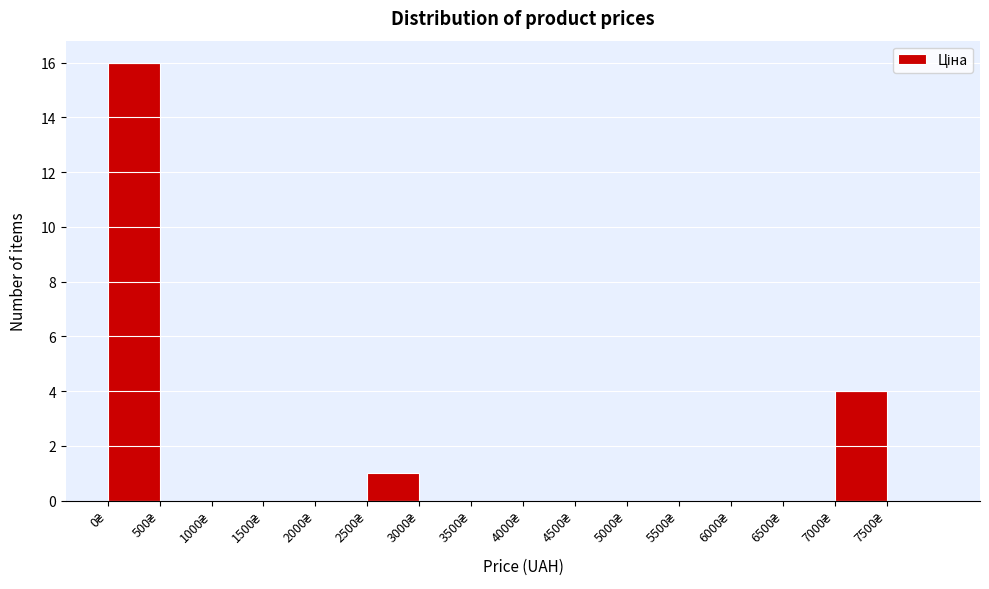

Reading left to right, list every bar in this chart as the range it spans on the x-axis followed by its height. The values are not printed on the chart, so give them approximately, as read against the axis.

0 to 500: 16
500 to 1000: 0
1000 to 1500: 0
1500 to 2000: 0
2000 to 2500: 0
2500 to 3000: 1
3000 to 3500: 0
3500 to 4000: 0
4000 to 4500: 0
4500 to 5000: 0
5000 to 5500: 0
5500 to 6000: 0
6000 to 6500: 0
6500 to 7000: 0
7000 to 7500: 4
7500 to 8000: 0